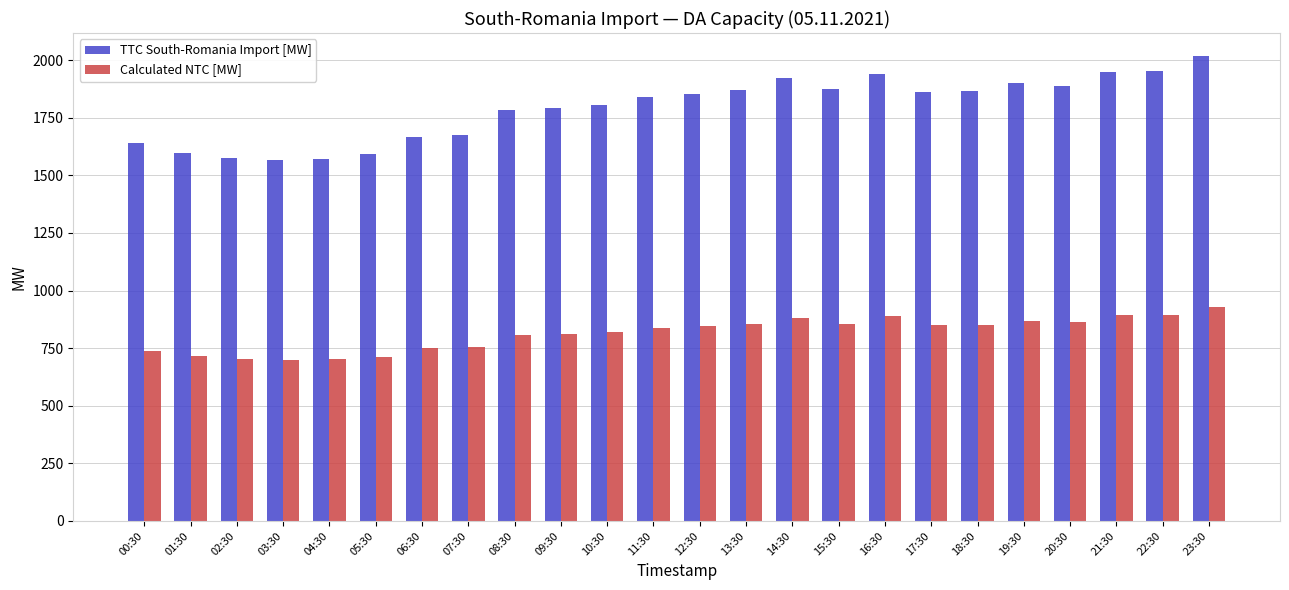

What is the smallest value displayed?

699